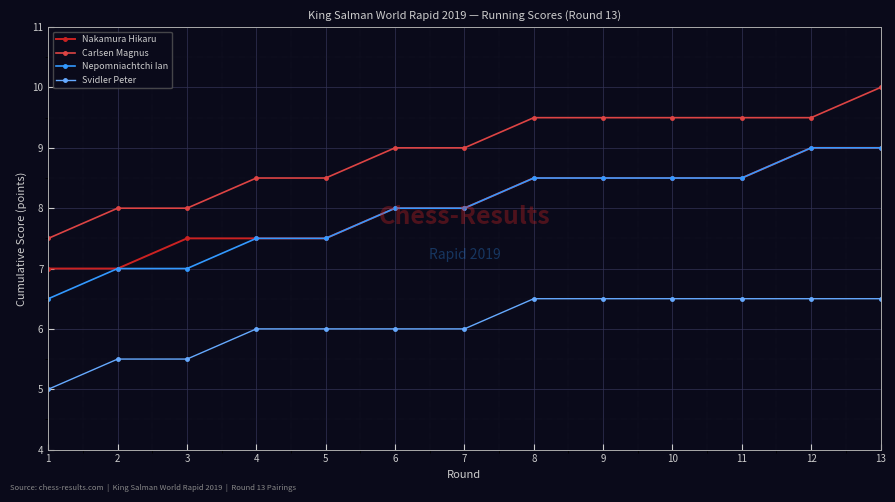

How many series are shown in this chart?

4